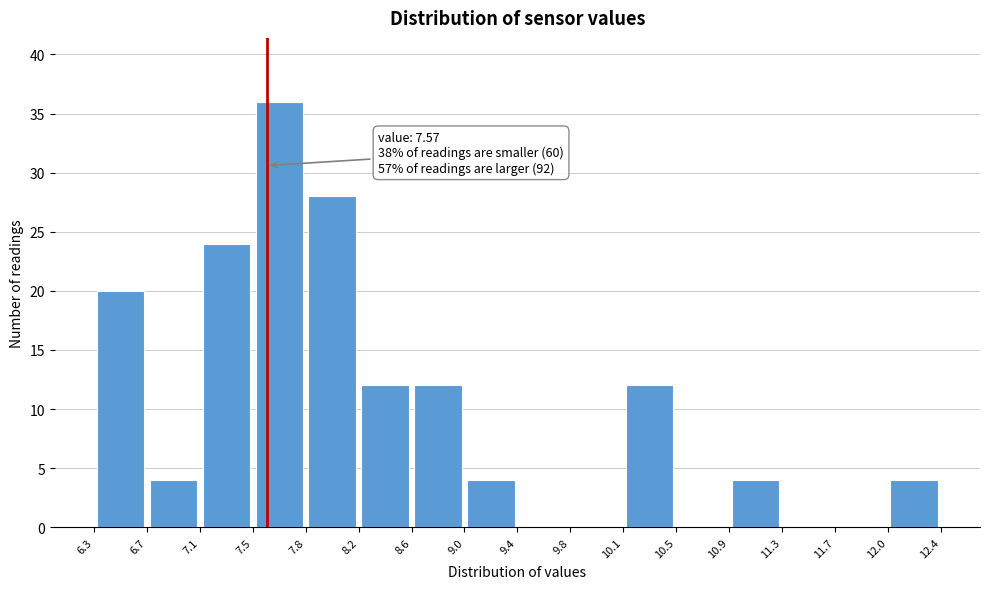

Which range on the x-axis has the tallest bar?

7.5 to 7.8